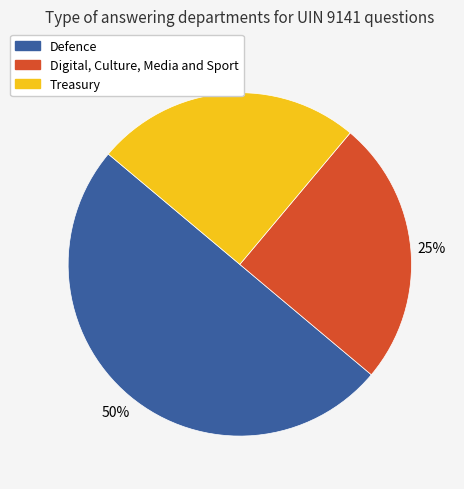

To the nearest percent, what is the average slice percentage?

33%